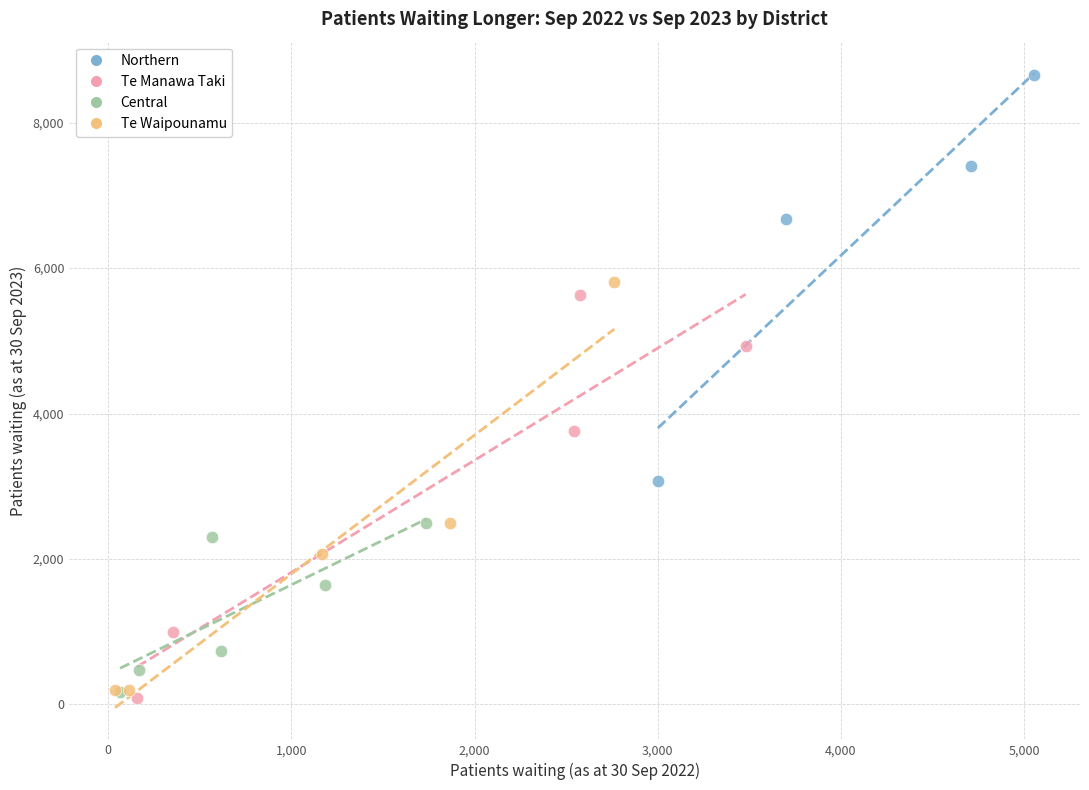

Which series contains the highest Y value?

Northern